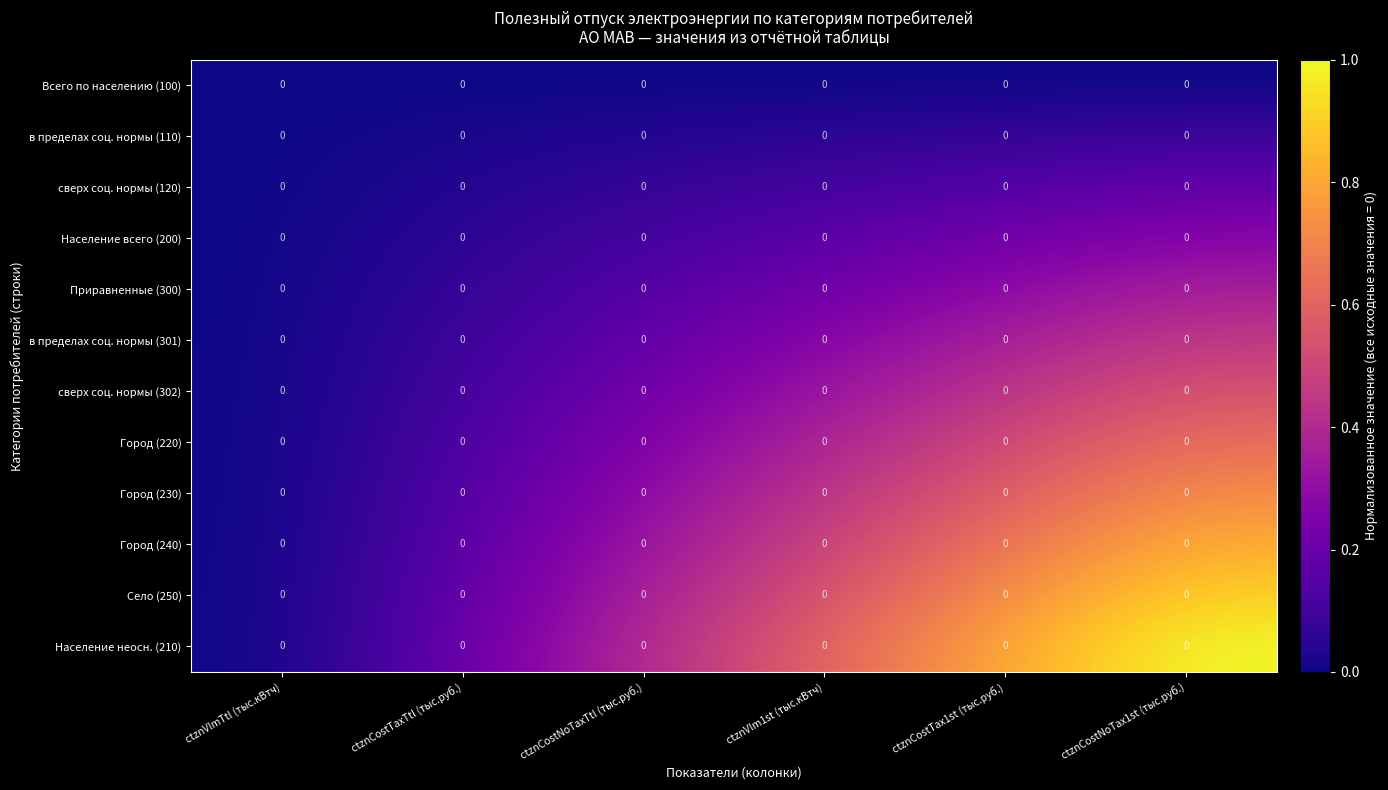

Between ctznCostTaxTtl (тыс.руб.) and ctznCostNoTaxTtl (тыс.руб.), which is larger?

ctznCostTaxTtl (тыс.руб.)